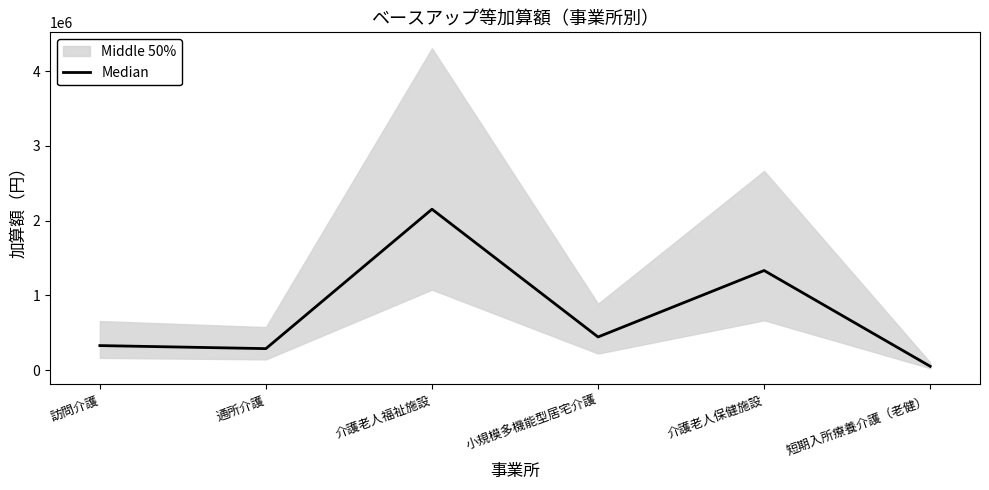

What is the greatest value displayed?

2153088